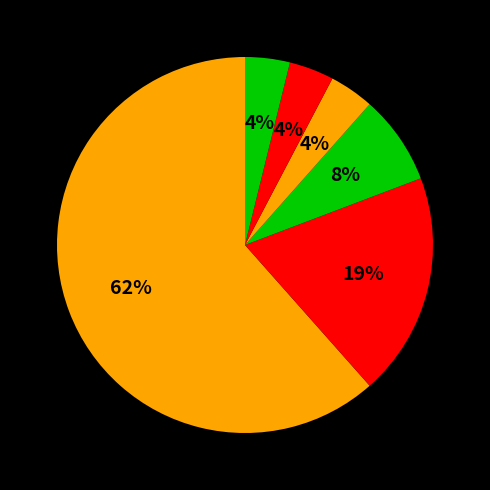

How many slices are in this pie chart?

6